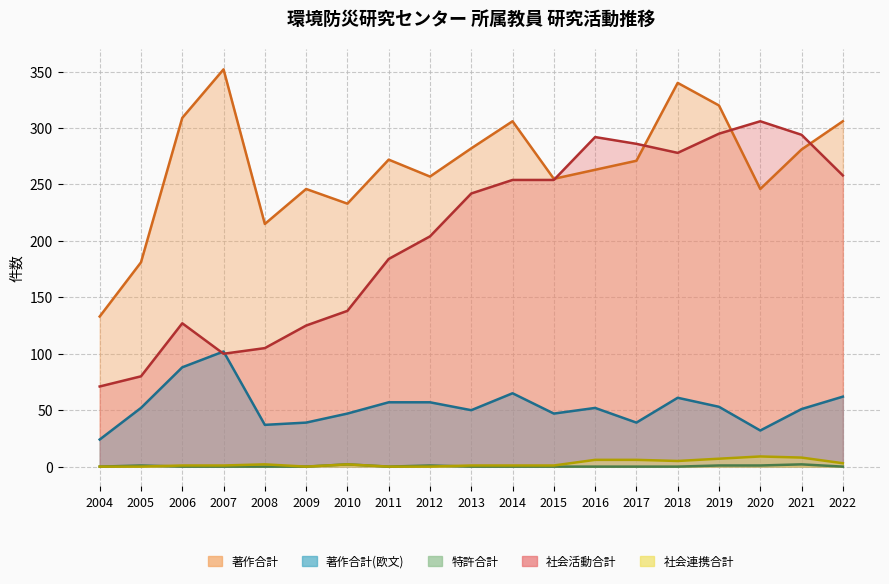

Reading left to right, transcribe all the data shown in this chart.

著作合計: 133	181	309	352	215	246	233	272	257	282	306	255	263	271	340	320	246	281	306
著作合計(欧文): 24	52	88	102	37	39	47	57	57	50	65	47	52	39	61	53	32	51	62
特許合計: 0	1	0	0	0	0	2	0	1	0	0	0	0	0	0	1	1	2	0
社会活動合計: 71	80	127	100	105	125	138	184	204	242	254	254	292	286	278	295	306	294	258
社会連携合計: 0	0	1	1	2	0	2	0	0	1	1	1	6	6	5	7	9	8	3